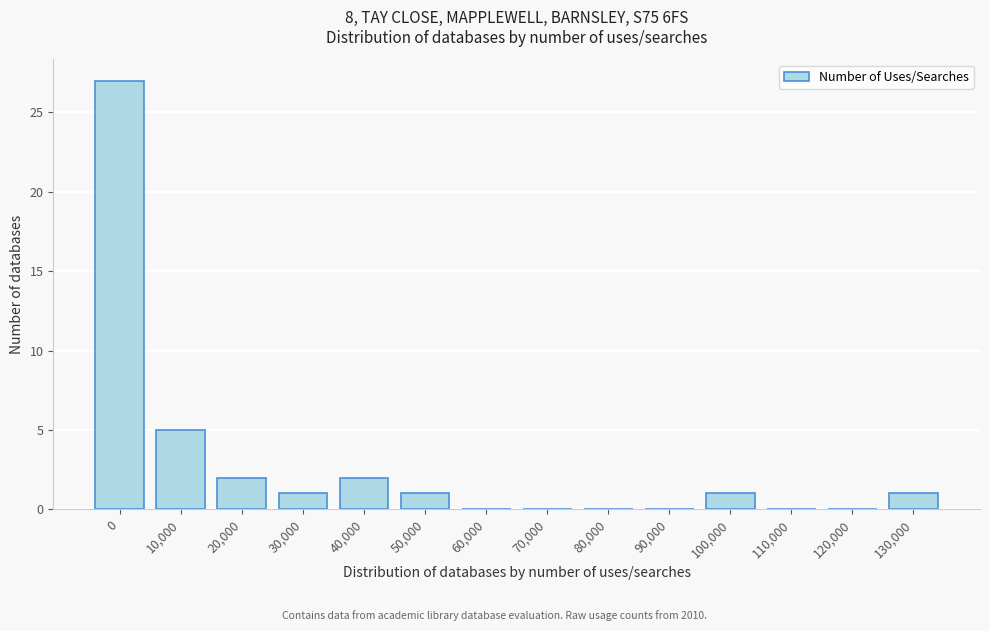

Reading left to right, what are all the values shown in this chart?

0=27	10,000=5	20,000=2	30,000=1	40,000=2	50,000=1	60,000=0	70,000=0	80,000=0	90,000=0	100,000=1	110,000=0	120,000=0	130,000=1